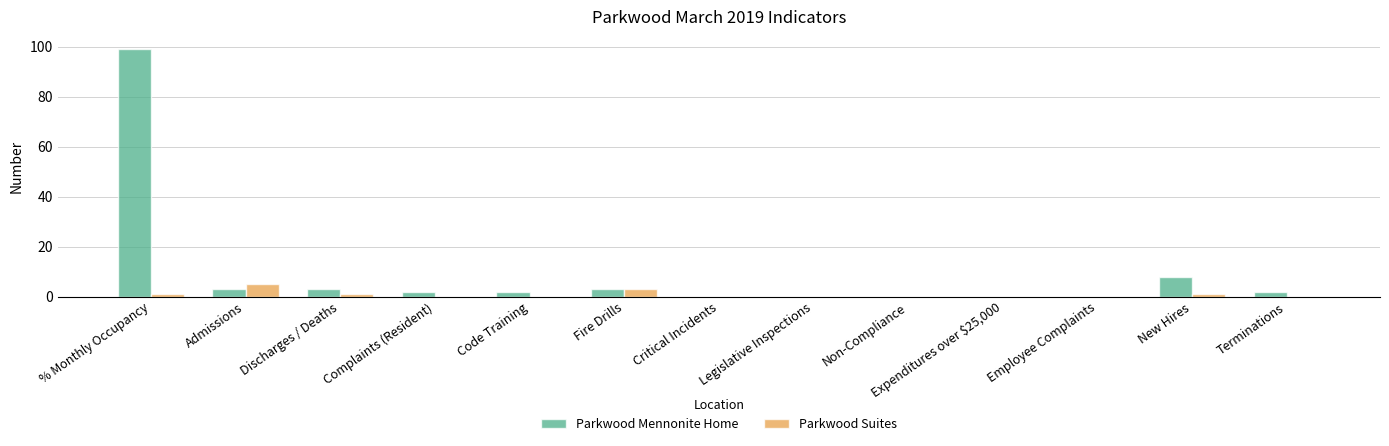

What is the sum of all Parkwood Suites values?

11